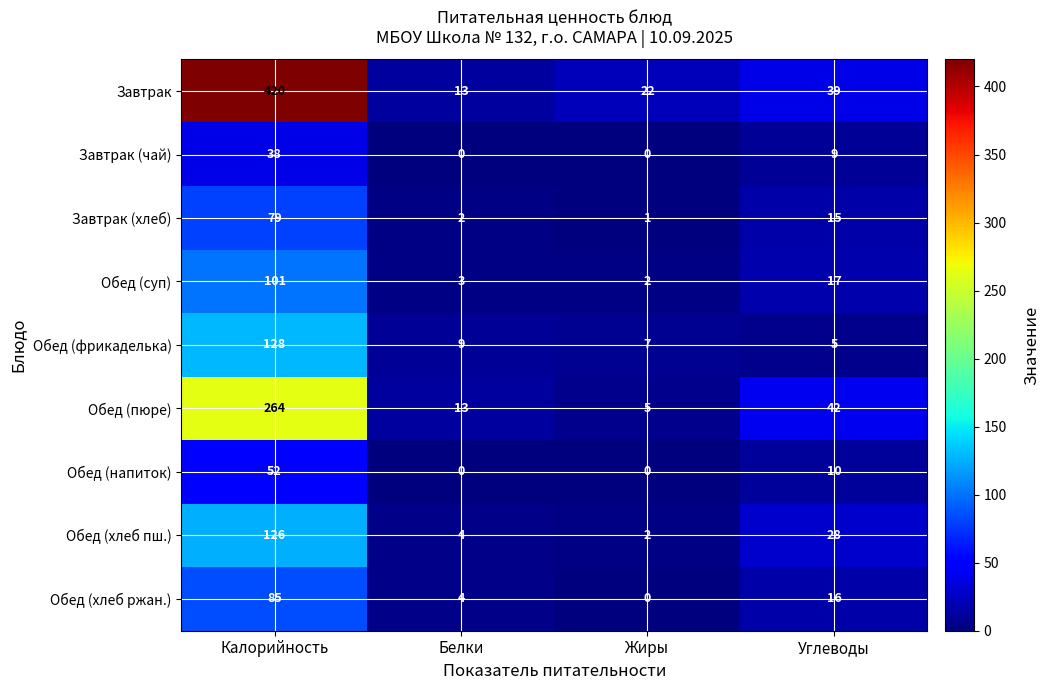

What is the sum of the Обед (фрикаделька) values at Белки and Жиры?

16